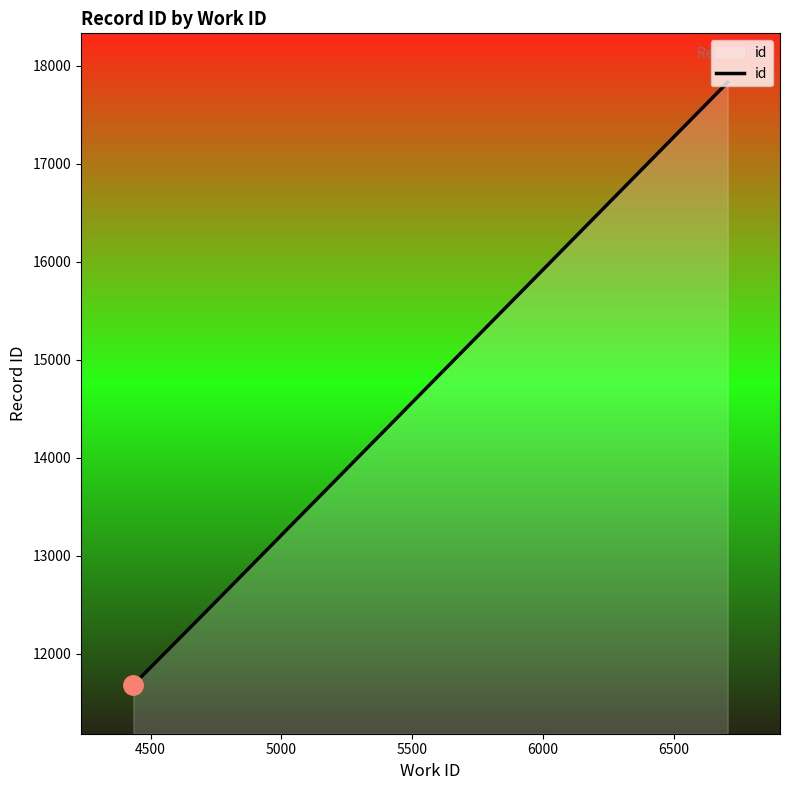

What is the difference between the maximum and second lowest values?

5368.8